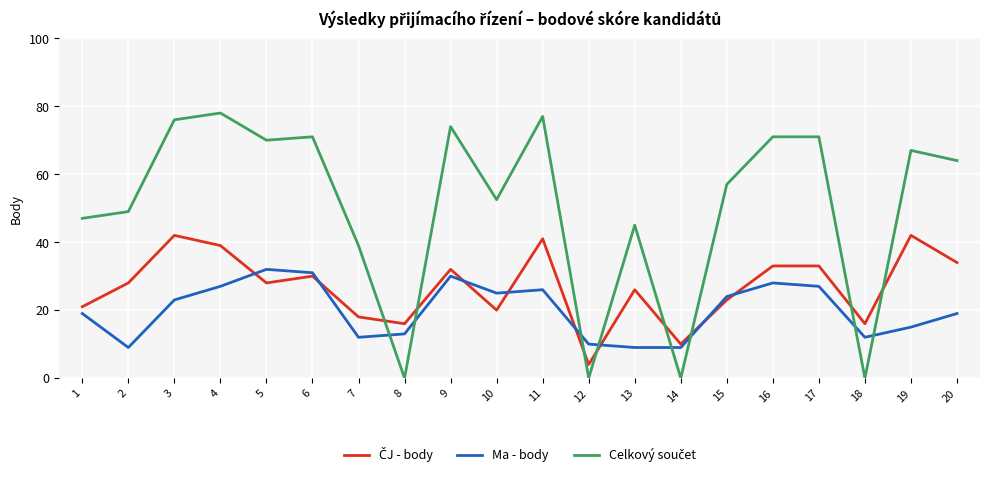

How many lines are shown in the chart?

3